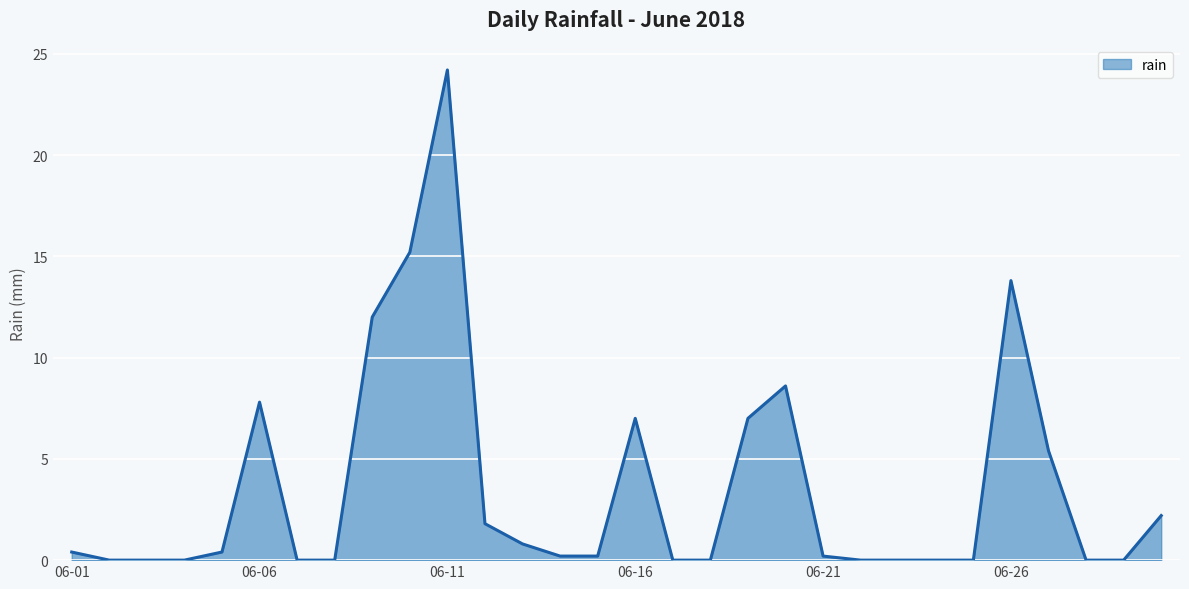

What is the difference between the maximum and minimum values?

24.2